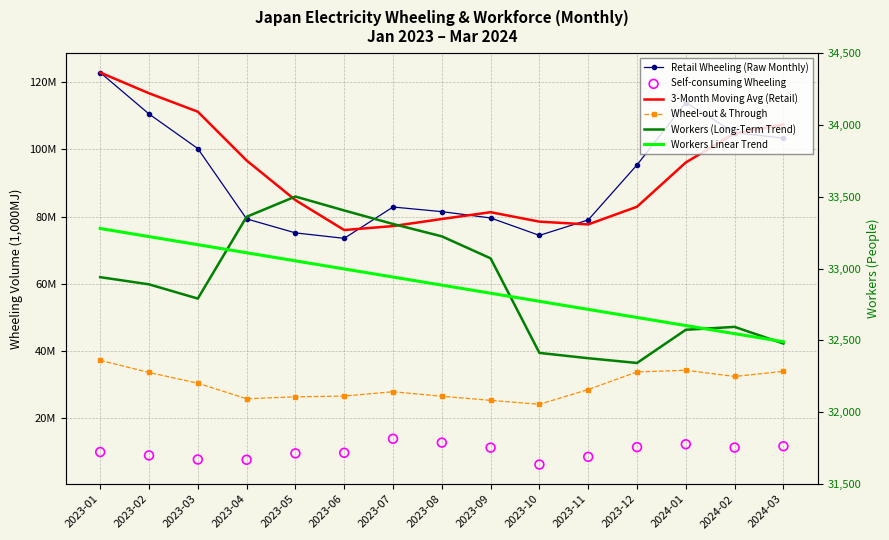

Which series contains the lowest Y value?

Workers (Long-Term Trend)